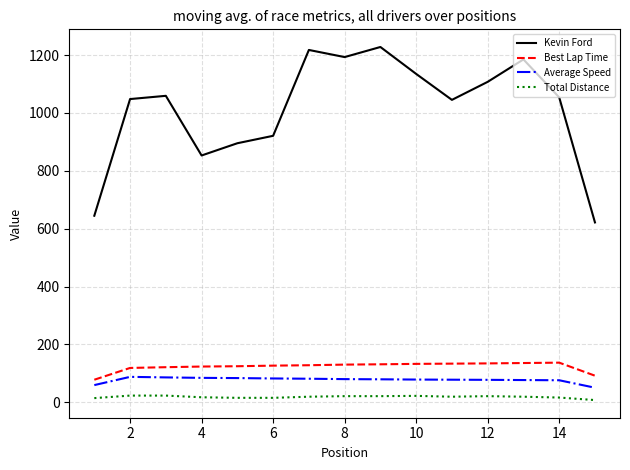

Which series has the largest total across all categories?

Kevin Ford